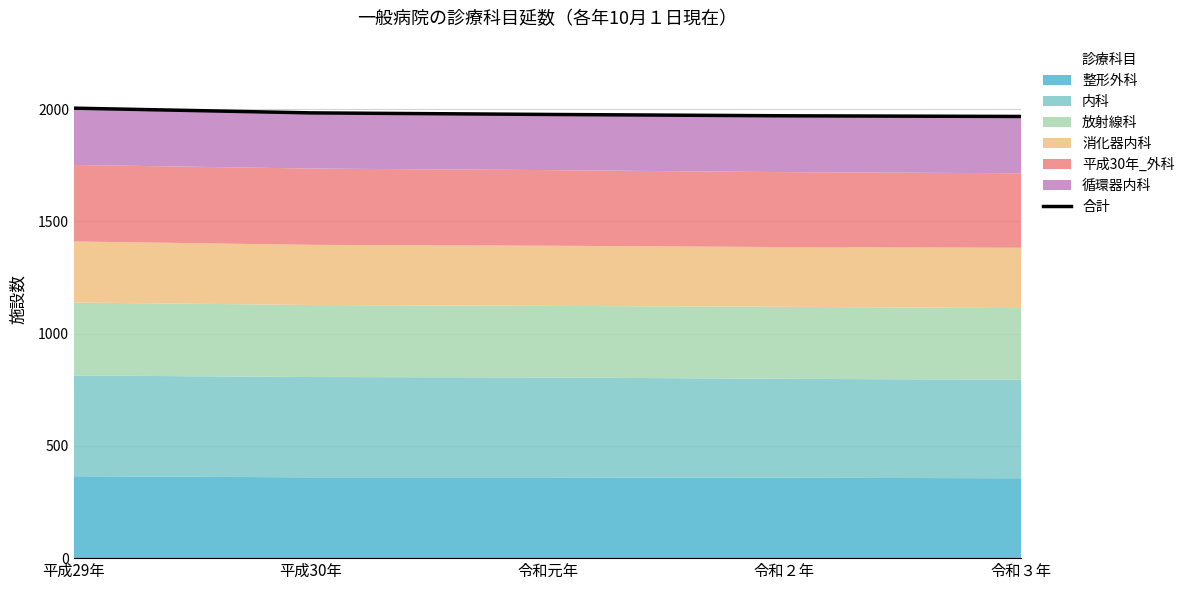

What value does the data have at 令和元年?

1977